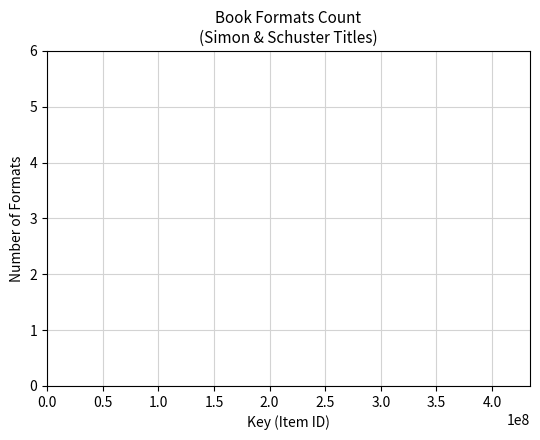

What is the smallest value displayed?

2